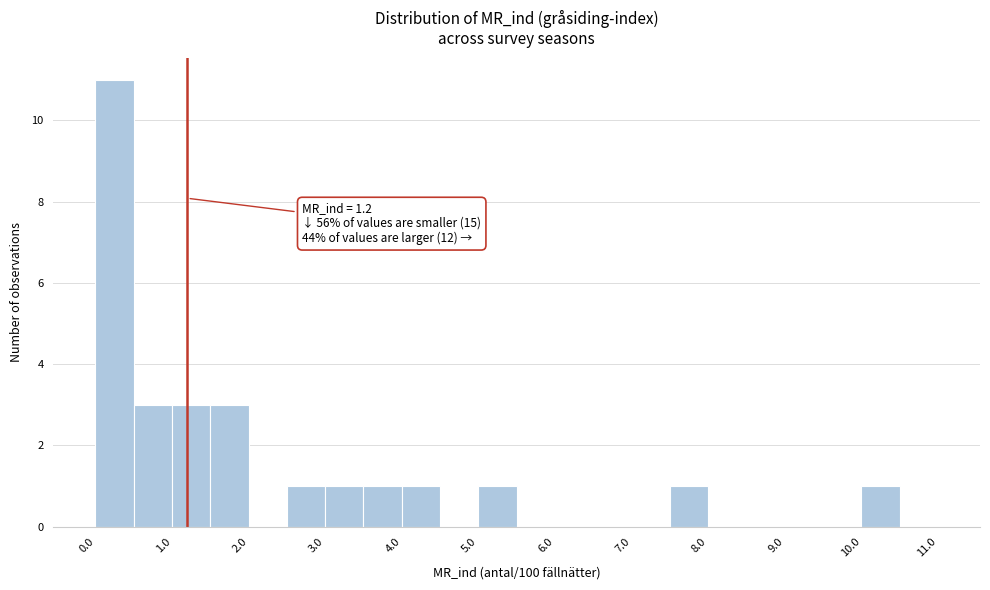

Over which range of the x-axis is the bar tallest?

0.0 to 0.5